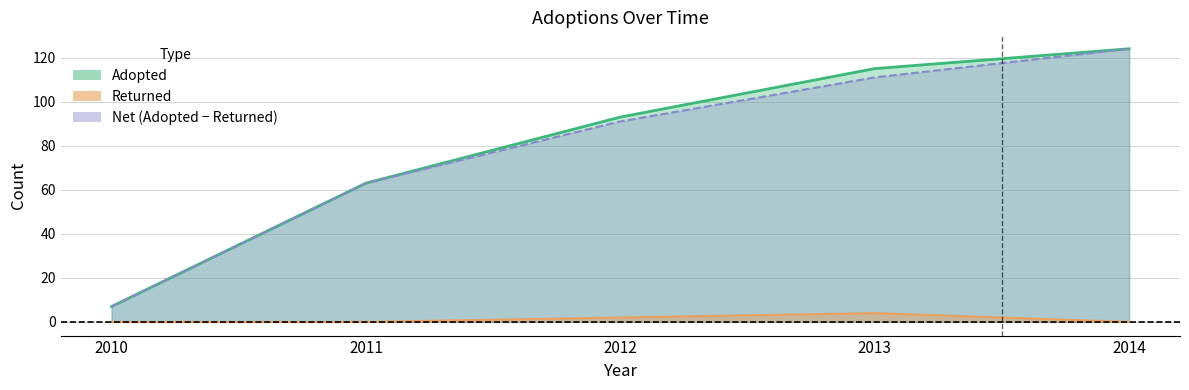

Is it true that Returned equals -2 at 2014?

False